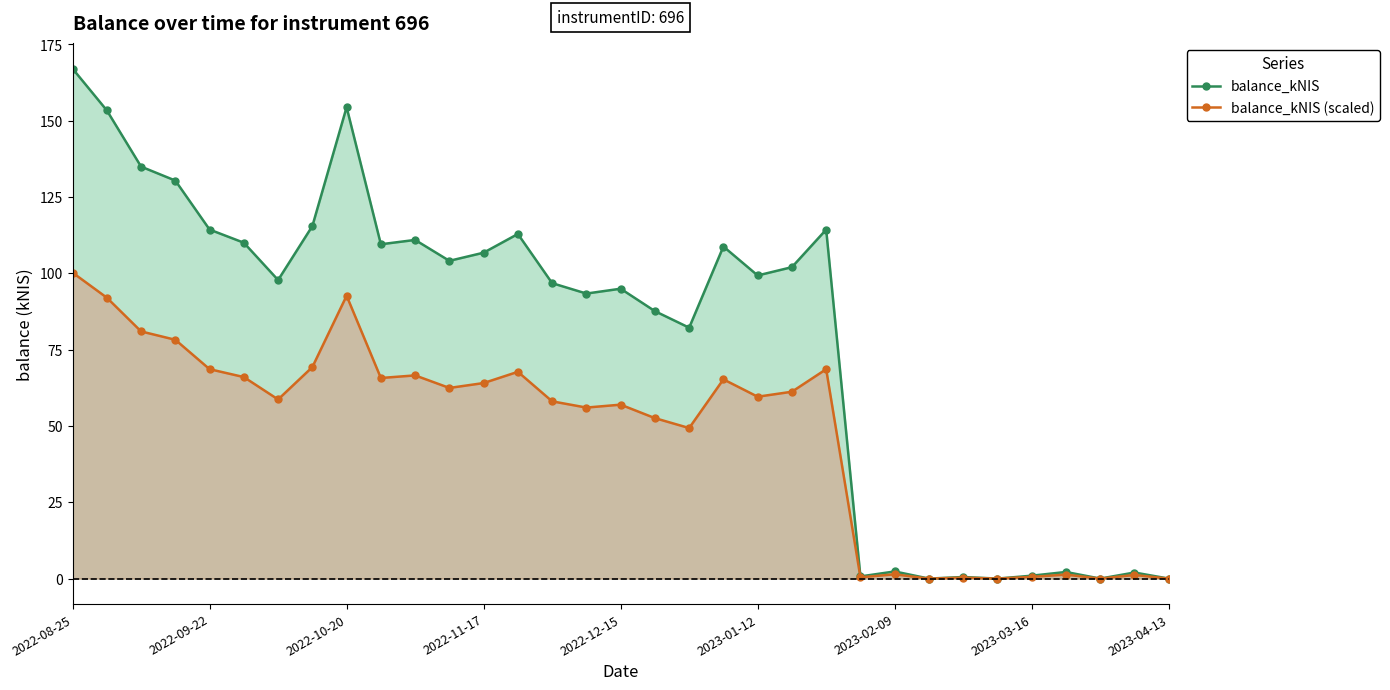

At which label is balance_kNIS (scaled) closest to 50?

18